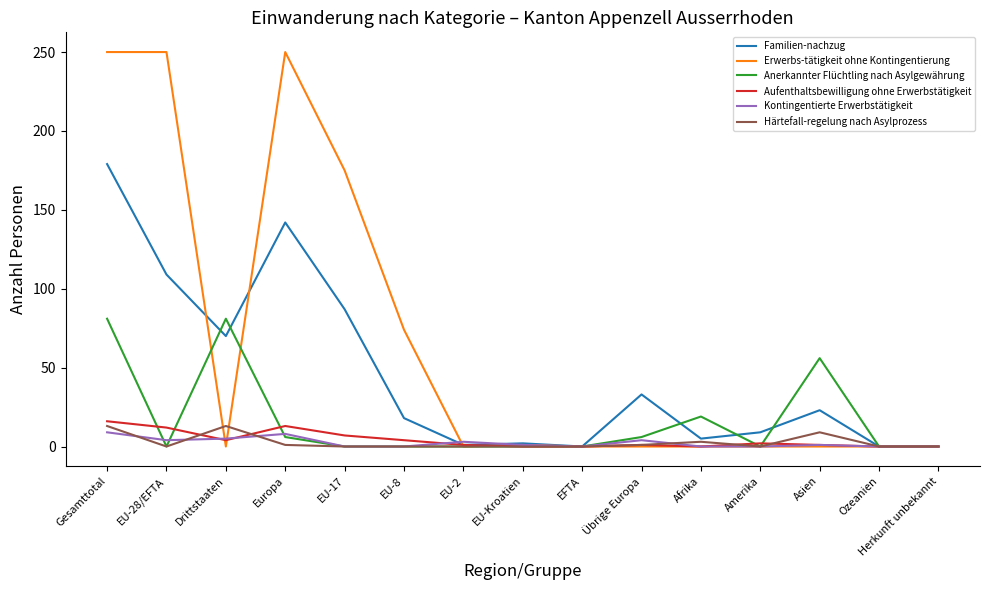

What are all the series names shown in the legend?

Familien-nachzug, Erwerbs-tätigkeit ohne Kontingentierung, Anerkannter Flüchtling nach Asylgewährung, Aufenthaltsbewilligung ohne Erwerbstätigkeit, Kontingentierte Erwerbstätigkeit, Härtefall-regelung nach Asylprozess